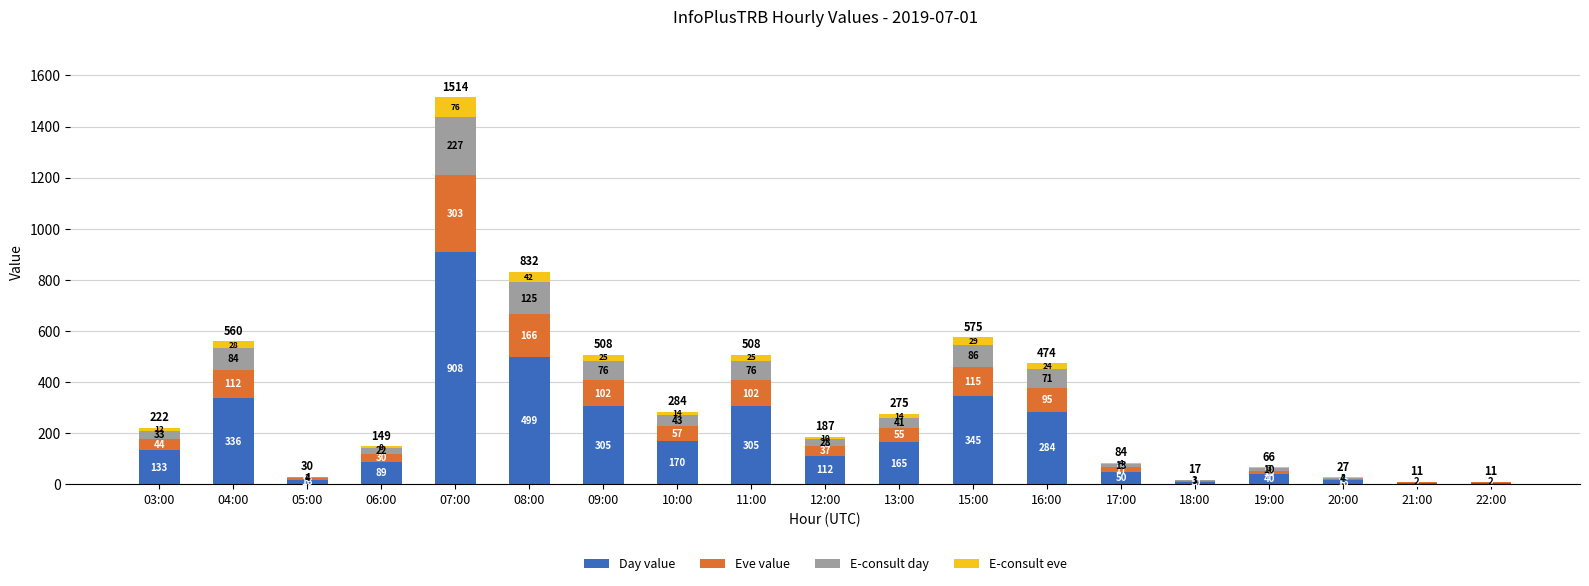

At which label is Day value closest to 457?

08:00